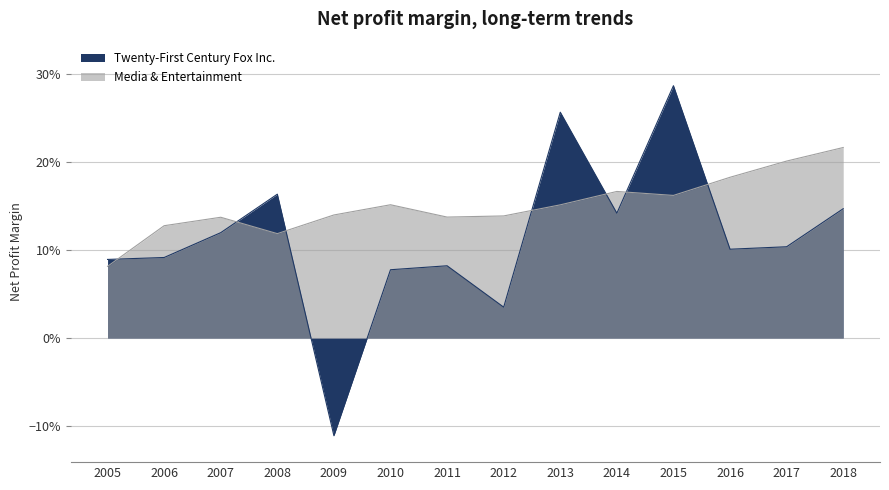

How many values in the Twenty-First Century Fox Inc. series exceed 0?

13